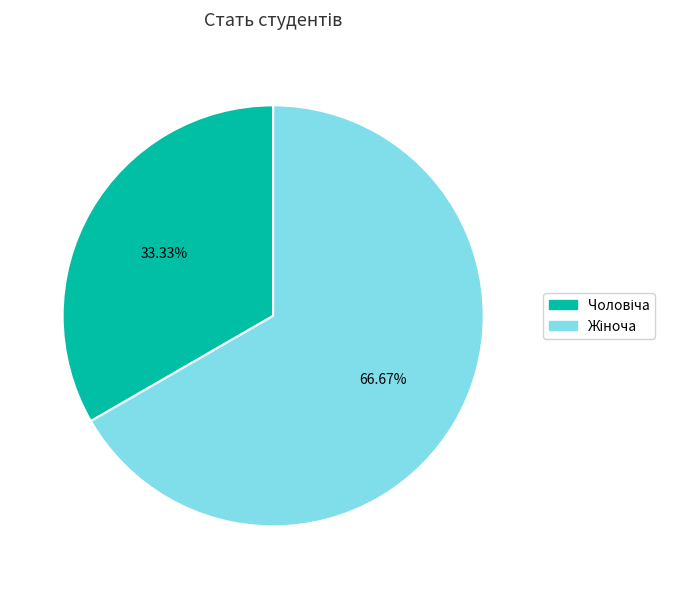

Does any single category account for the majority?

Yes